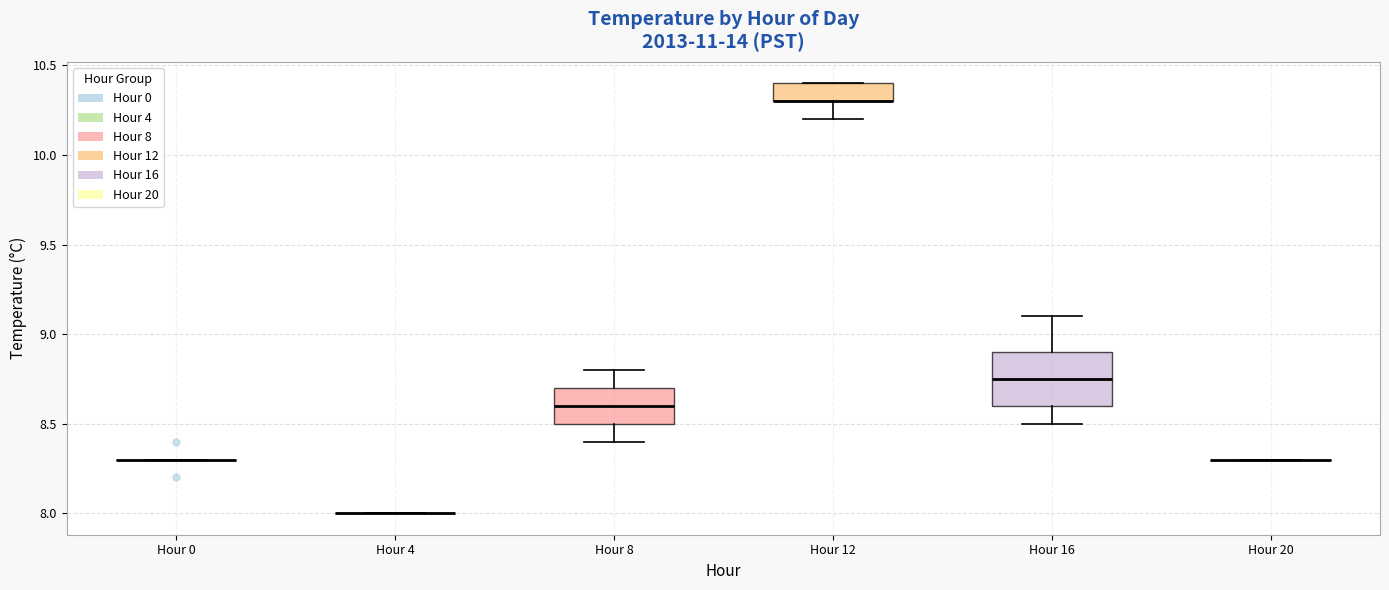

Reading left to right, transcribe this box plot: for each box, give where its median line is, the range the box spans, and where its two whiskers end, as read against the y-axis. The values are not printed on the chart, so give them approximately, as read against the axis.

Hour 0: box collapsed to a line at 8.30, whiskers 8.30 to 8.30
Hour 4: box collapsed to a line at 8.00, whiskers 8.00 to 8.00
Hour 8: median 8.60, box 8.50 to 8.70, whiskers 8.40 to 8.80
Hour 12: median 10.30 (drawn on the box's lower edge), box 10.30 to 10.40, whiskers 10.20 to 10.40
Hour 16: median 8.75, box 8.60 to 8.90, whiskers 8.50 to 9.10
Hour 20: box collapsed to a line at 8.30, whiskers 8.30 to 8.30